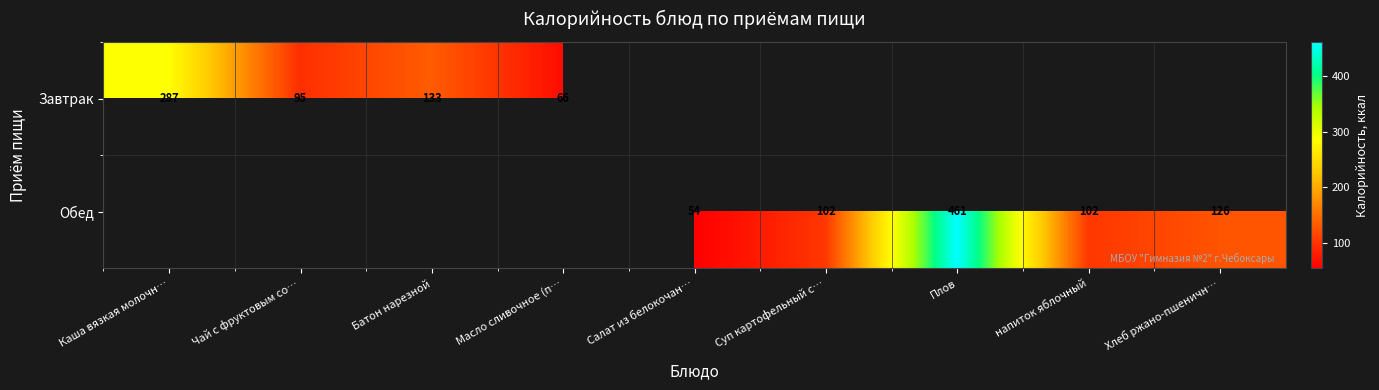

Which label corresponds to the smallest value in the chart?

Салат из белокочан…